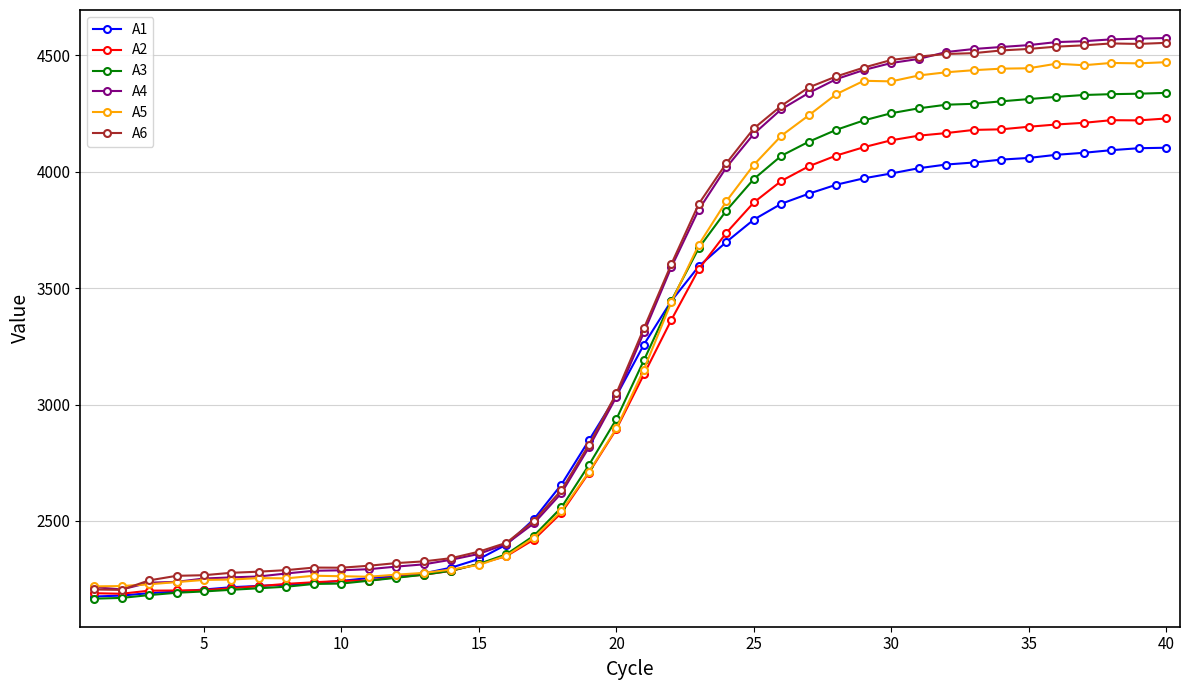

Which series has the widest spread of values?

A4